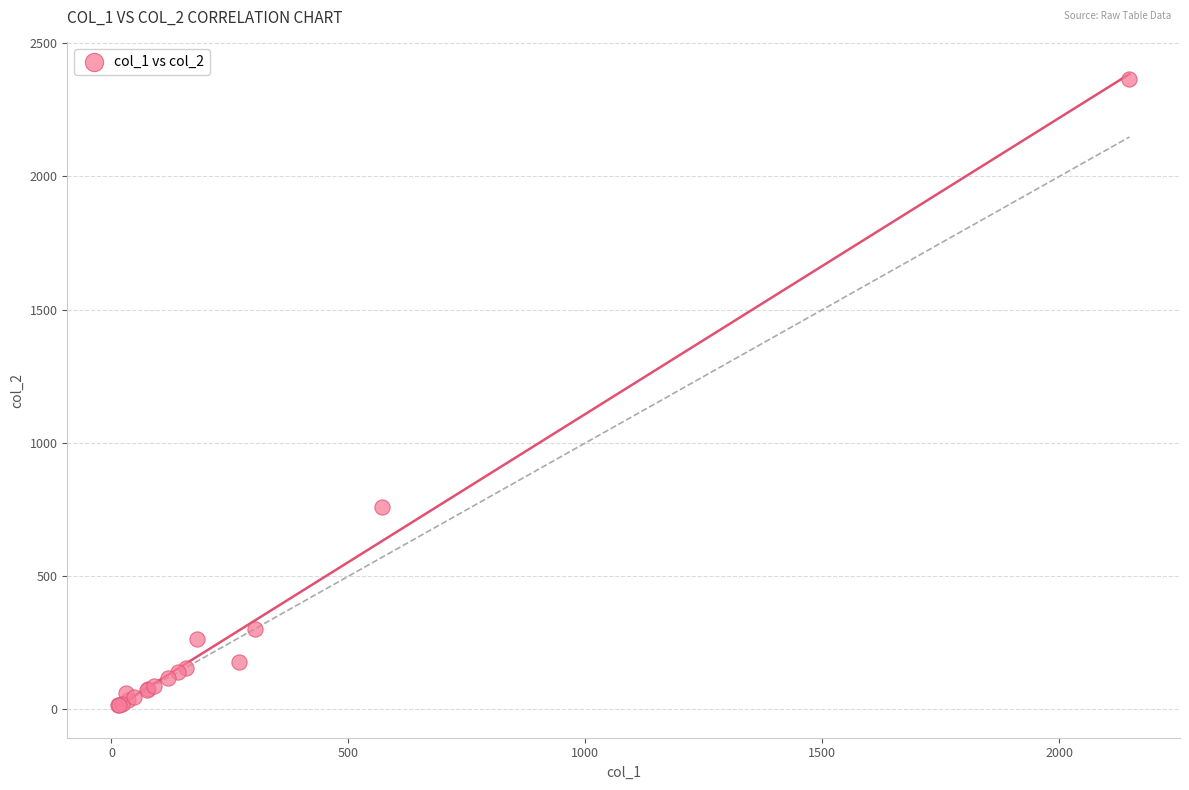

What Y value in the scatter plot is closest to 1191?

760.0